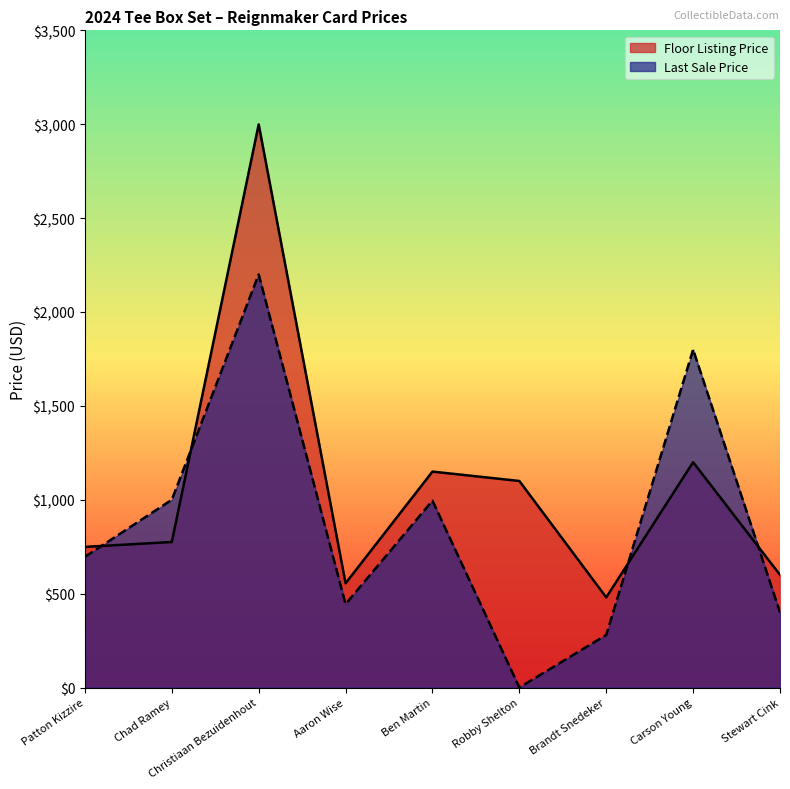

At which label does Last Sale Price first exceed 696?

Chad Ramey